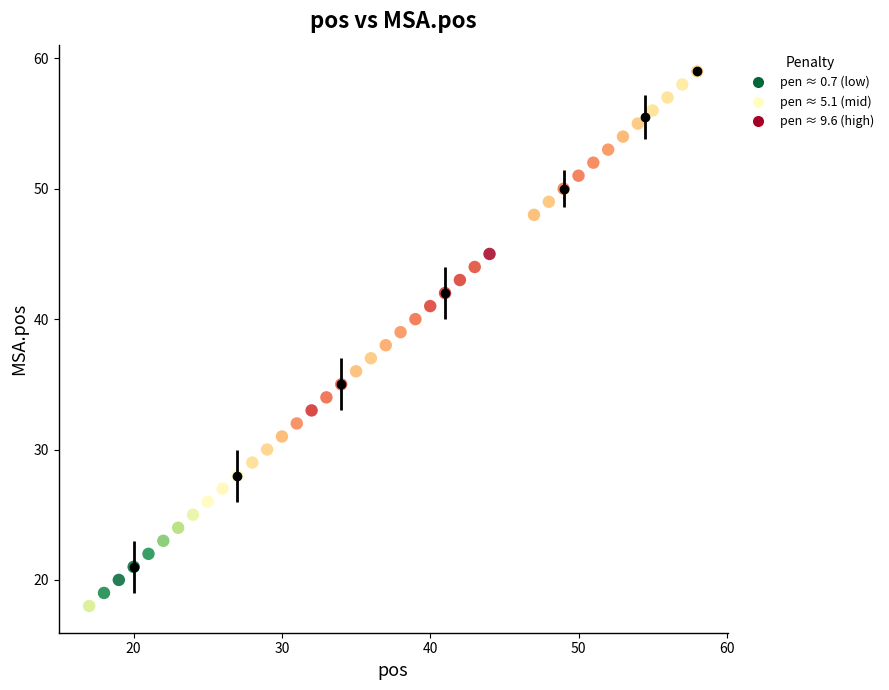

What is the range of X values (max minus min)?

41